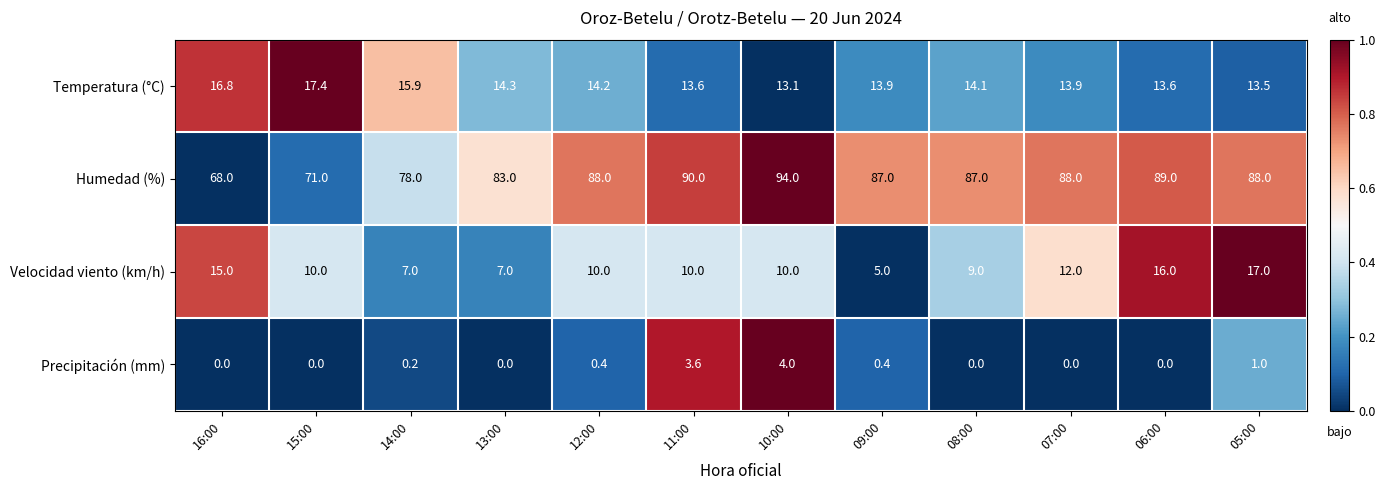

Where is Temperatura (°C) nearest to the value 15?

13:00